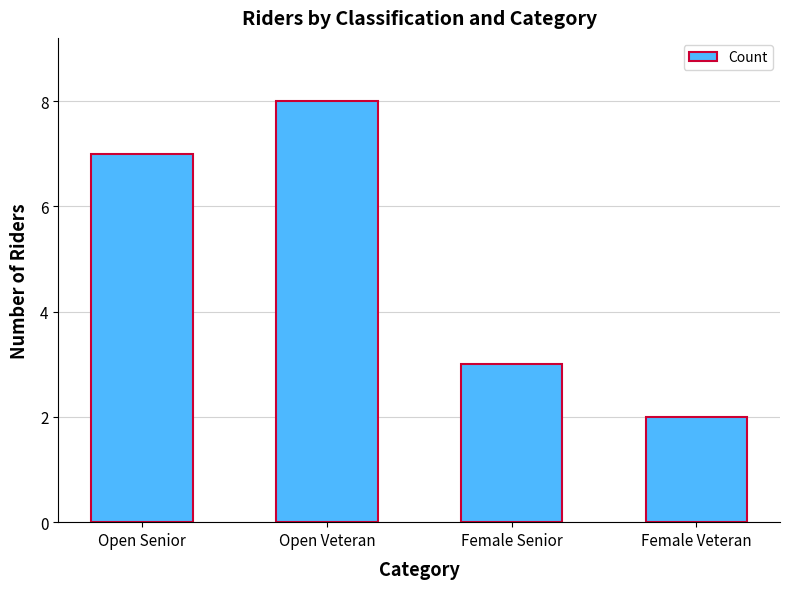

Reading right to left, transcribe all the data shown in this chart.

2	3	8	7